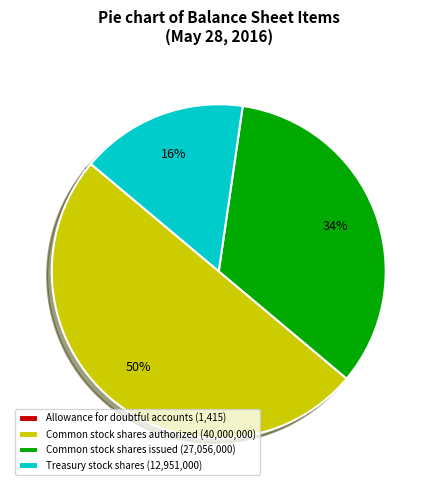

What is the ratio of the value at Treasury stock shares (12,951,000) to the value at Common stock shares issued (27,056,000)?

0.5